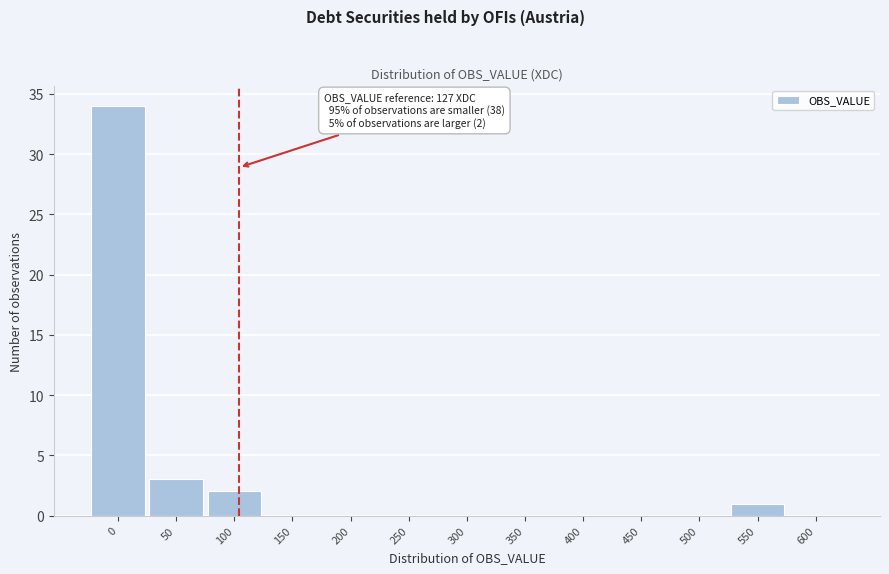

Reading left to right, transcribe all the data shown in this chart.

0=34	50=3	100=2	150=0	200=0	250=0	300=0	350=0	400=0	450=0	500=0	550=1	600=0